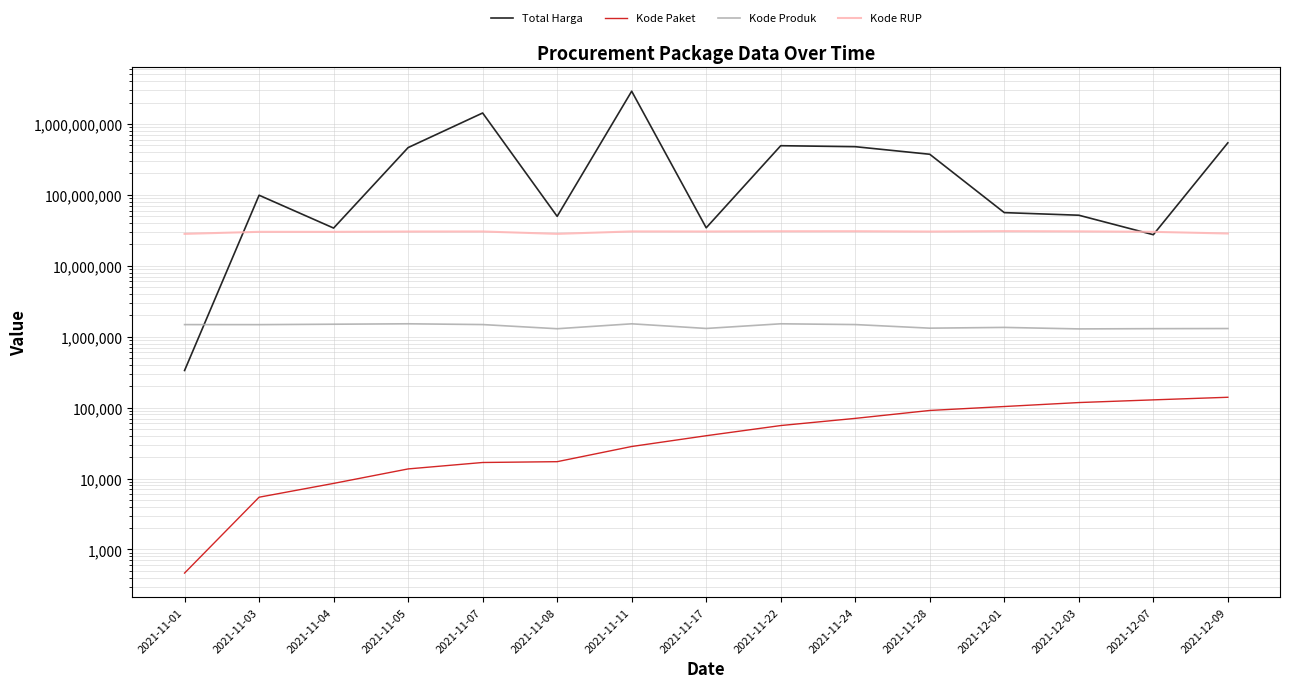

Reading left to right, what are all the values shown in this chart?

Total Harga: 333600	98772570	34000000	464002100	1425867900	49730040	2892122000	34292000	493000000	477600000	373404000	56152800	51601000	27412000	541071000
Kode Paket: 464	5449	8530	13652	16823	17272	28271	40112	55826	70453	91101	103541	117783	128516	139817
Kode Produk: 1479674	1477921	1498322	1519264	1481562	1294388	1518309	1305852	1519260	1481562	1318333	1350905	1286873	1297110	1302598
Kode RUP: 28171087	30089034	30089034	30372232	30428912	28171469	30478474	30416731	30636058	30670893	30363247	30745112	30527421	30089034	28497118